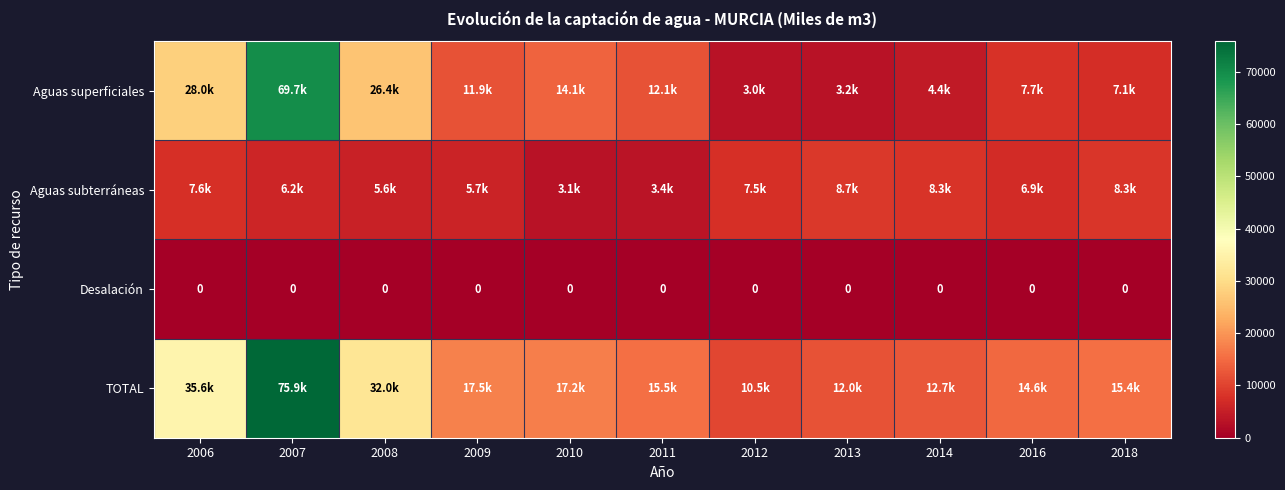

Between 2006 and 2007, which series saw the biggest shift?

Aguas superficiales